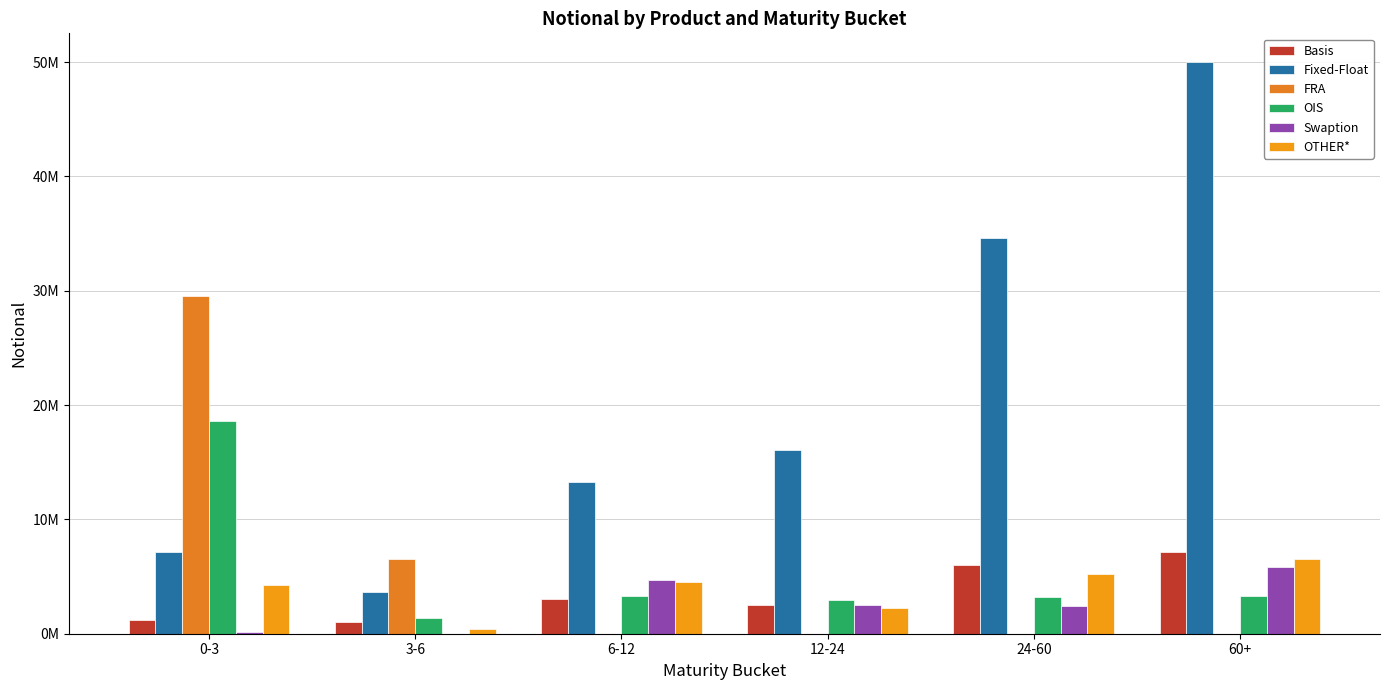

Does the chart contain stacked bars?

No